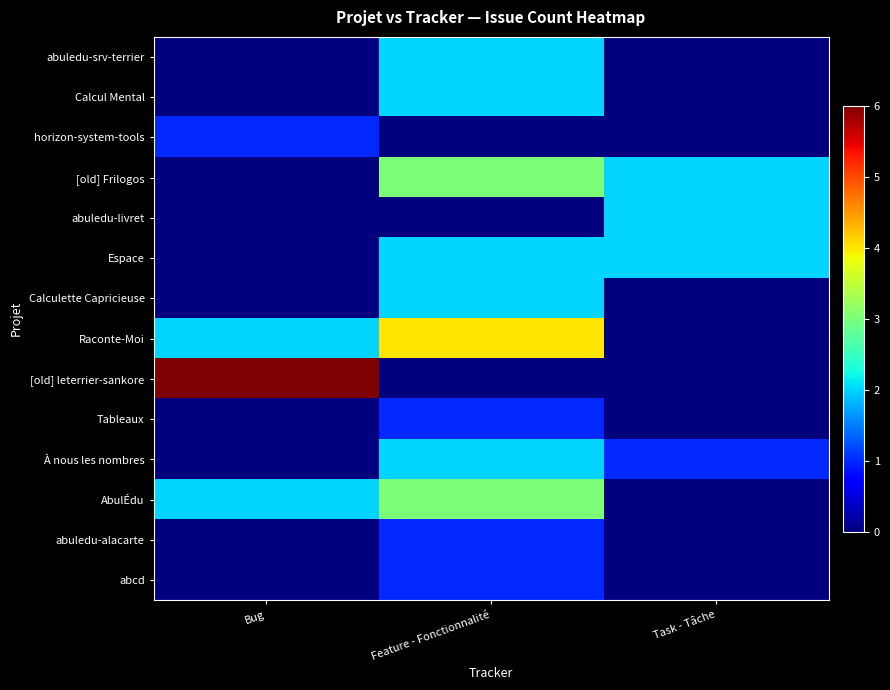

At Task - Tâche, list the series in order from largest to smallest.

[old] Frilogos, abuledu-livret, Espace, À nous les nombres, abuledu-srv-terrier, Calcul Mental, horizon-system-tools, Calculette Capricieuse, Raconte-Moi, [old] leterrier-sankore, Tableaux, AbulÉdu, abuledu-alacarte, abcd